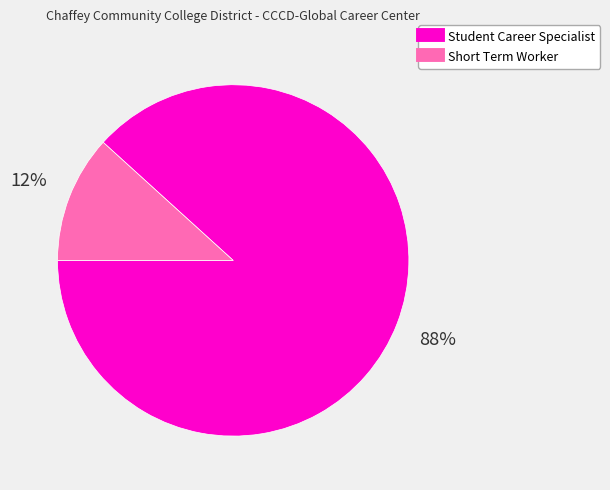

To the nearest percent, what portion does Short Term Worker represent?

12%